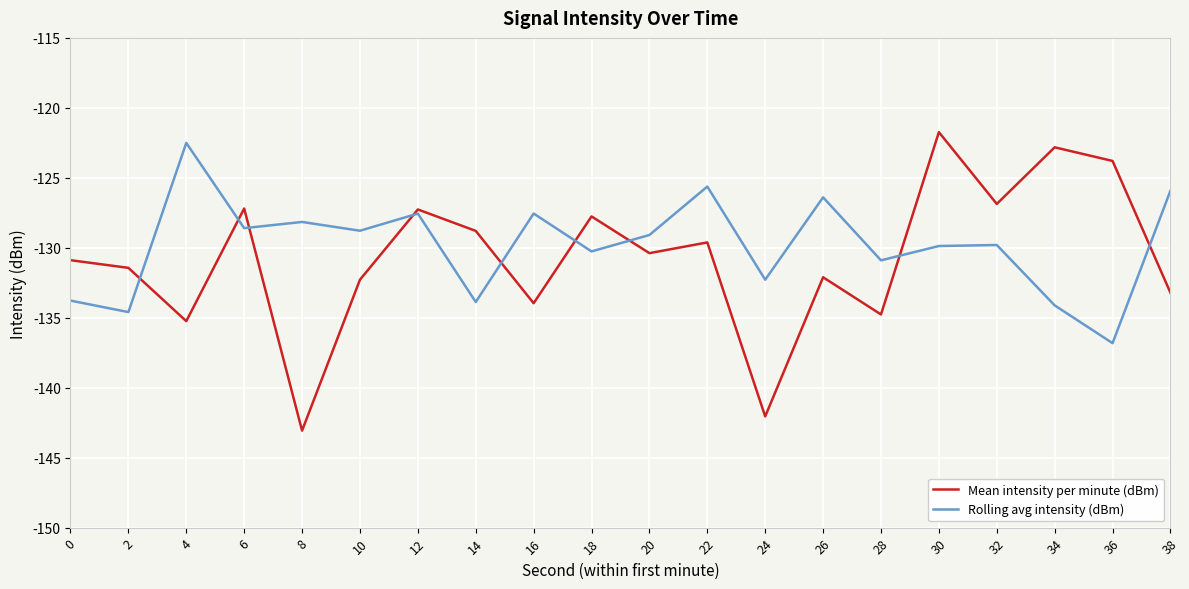

At how many categories does at least one series exceed -135?

20